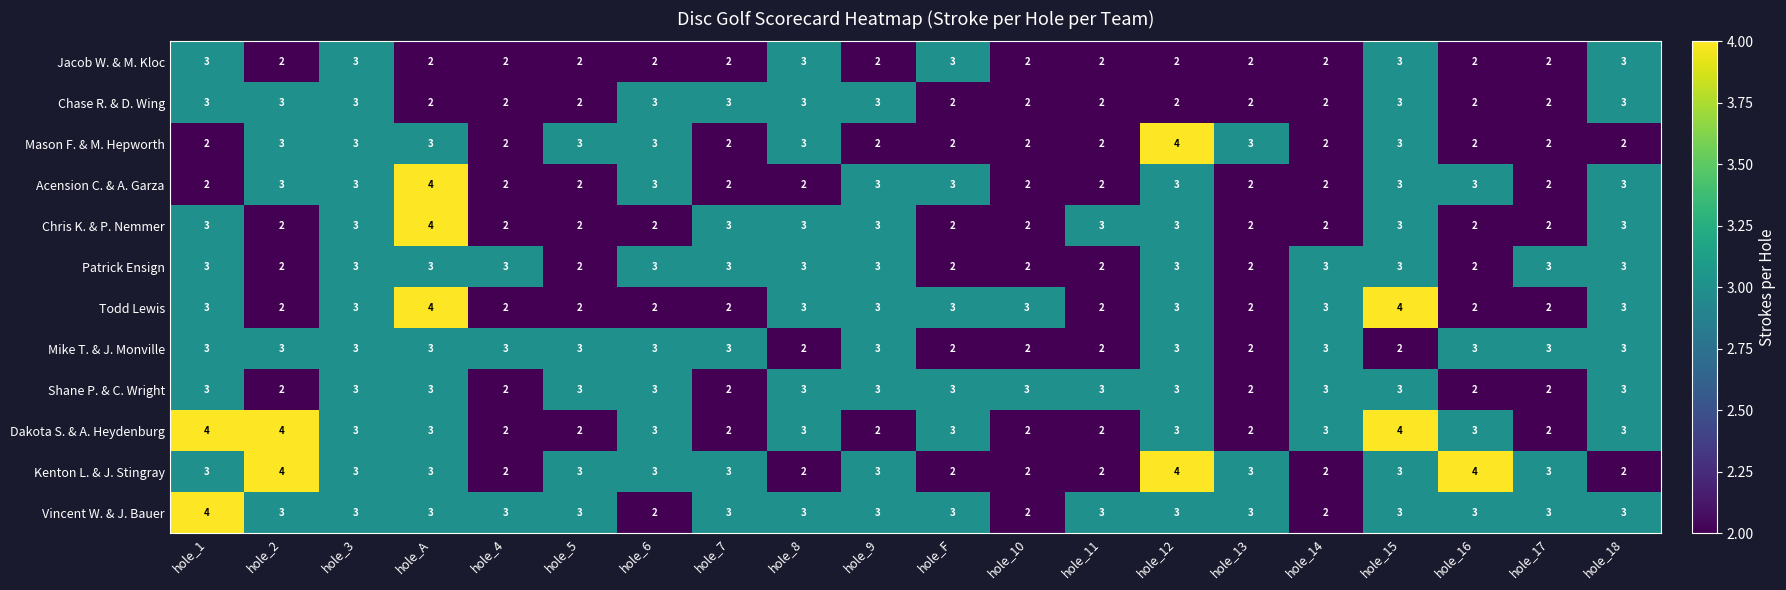

What is the total value across all series at hole_9?

33